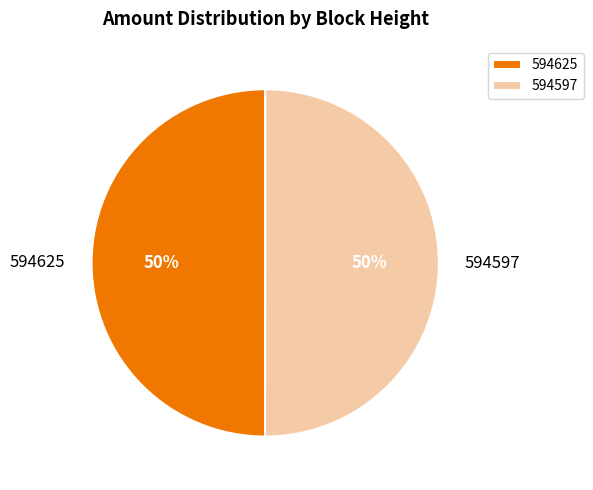

Combined, do 594597 and 594625 account for over 50%?

Yes